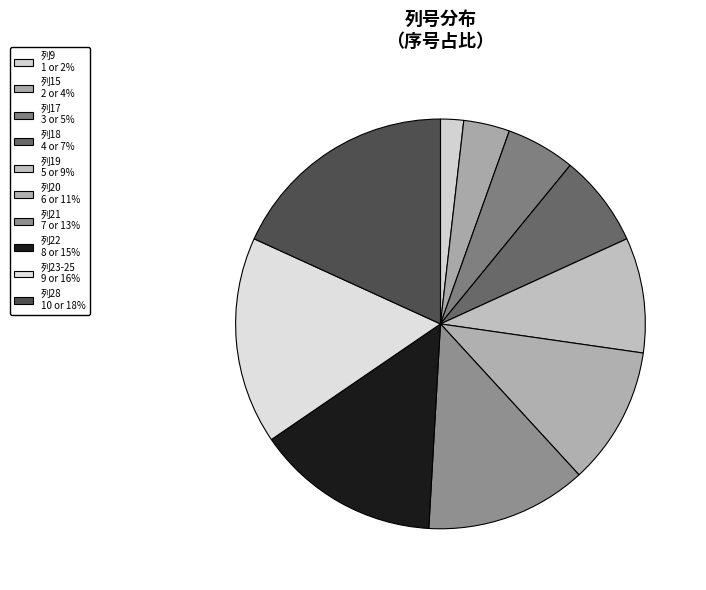

Between 列19 and 列18, which is larger?

列19